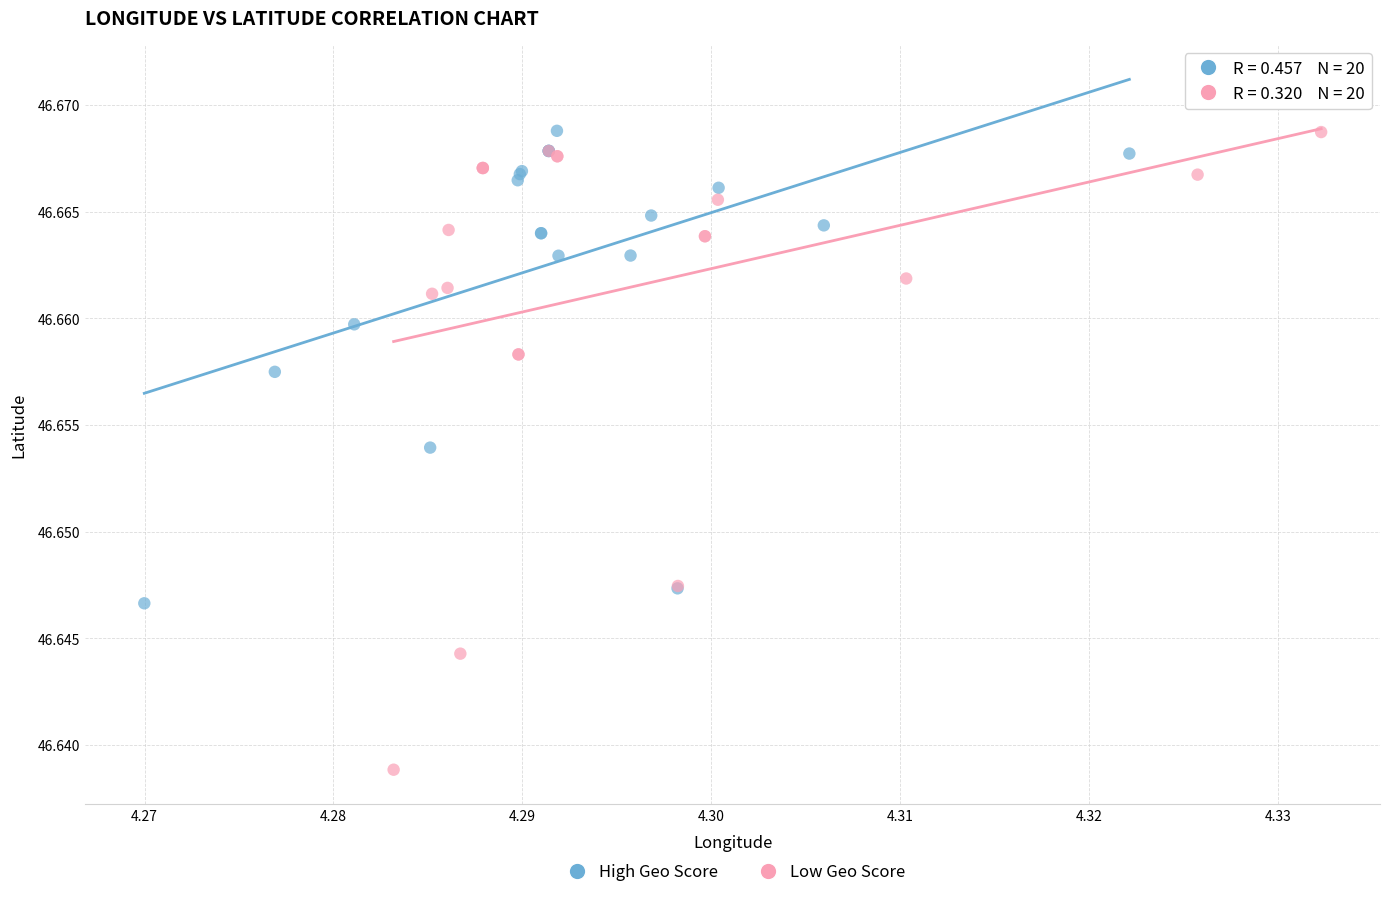

Which series has the largest Y range (max minus min)?

Low Geo Score